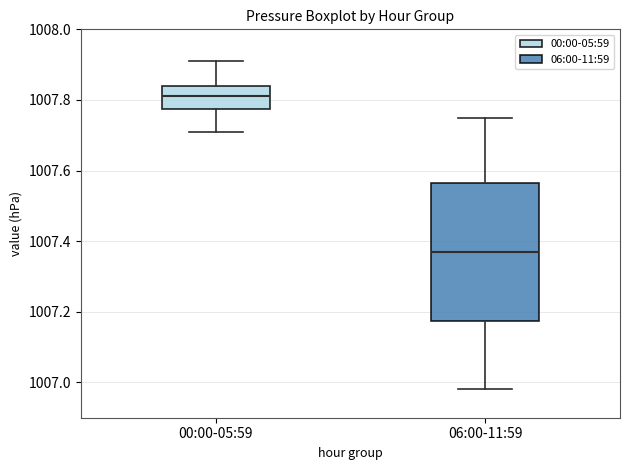

Where does the median line of the box for 00:00-05:59 sit on the y-axis? The values are not printed on the chart, so give them approximately, as read against the axis.

1007.82